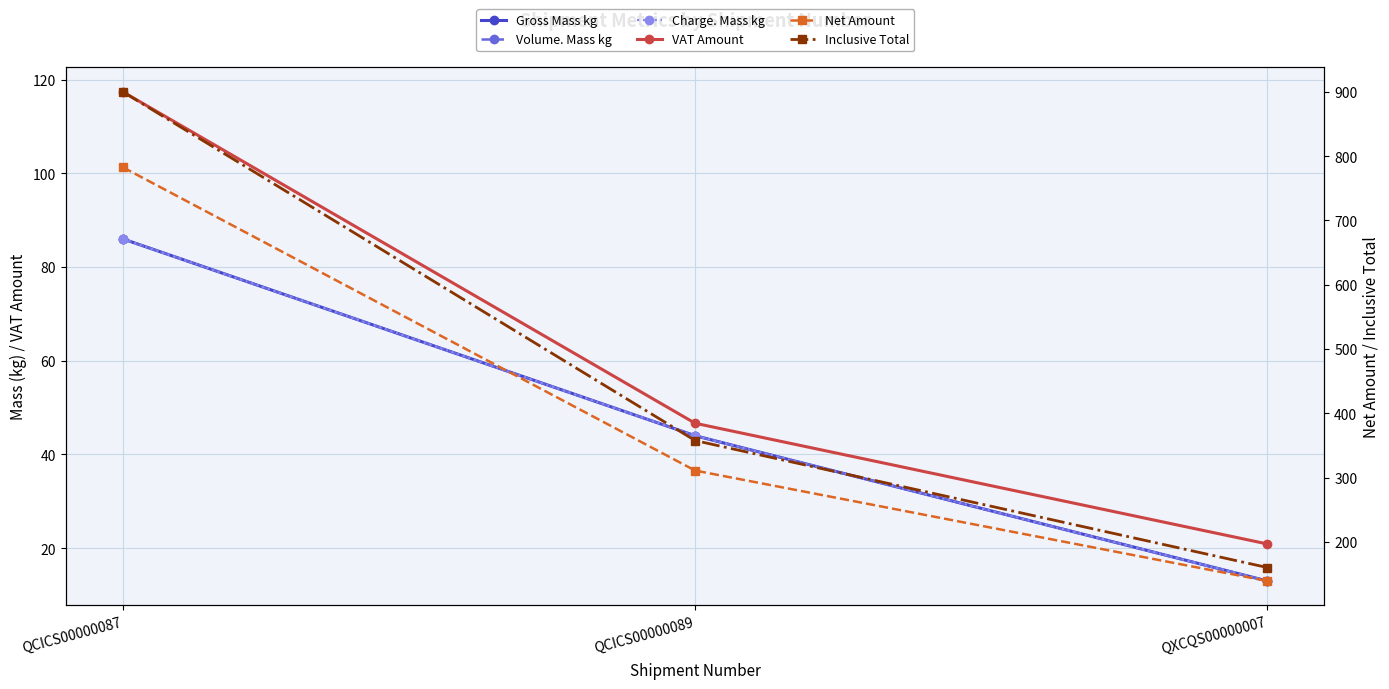

Is the value of Charge. Mass kg at QXCQS00000007 greater than the value of Inclusive Total at QCICS00000089?

No